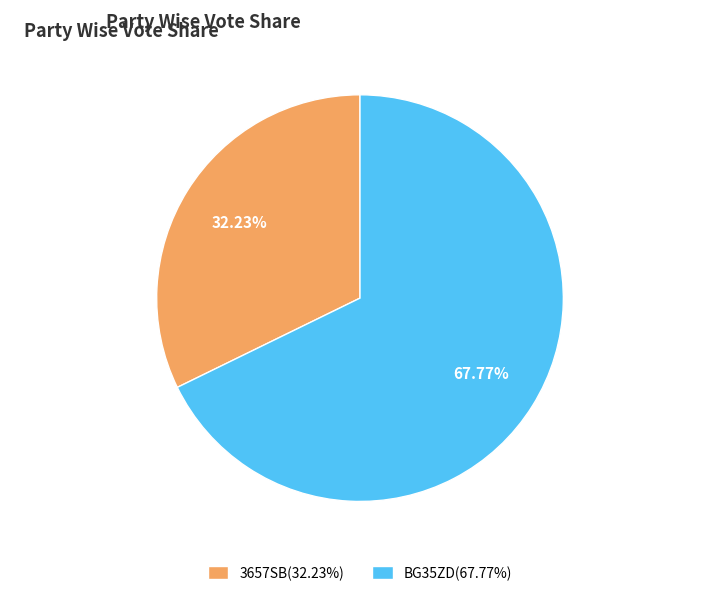

To the nearest percent, what is the difference between the largest and smallest slice percentages?

36%